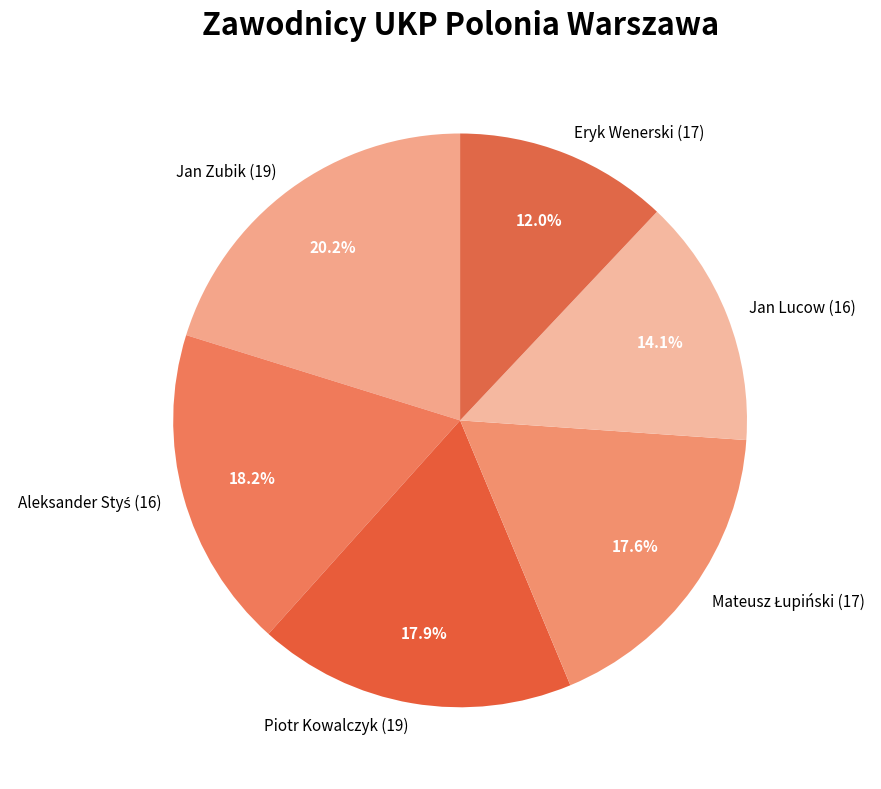

What is the largest slice in the pie chart?

Jan Zubik (19)